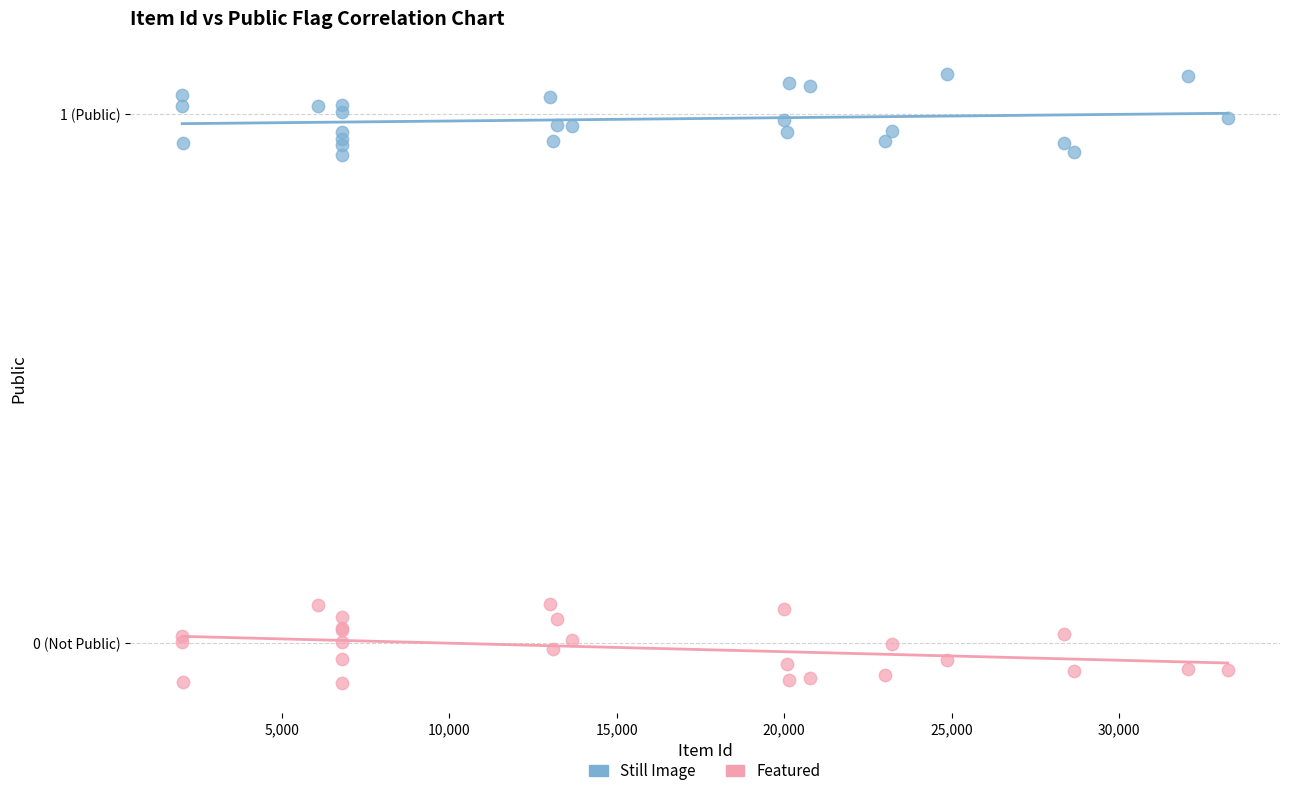

Which series reaches the maximum Y coordinate?

Still Image